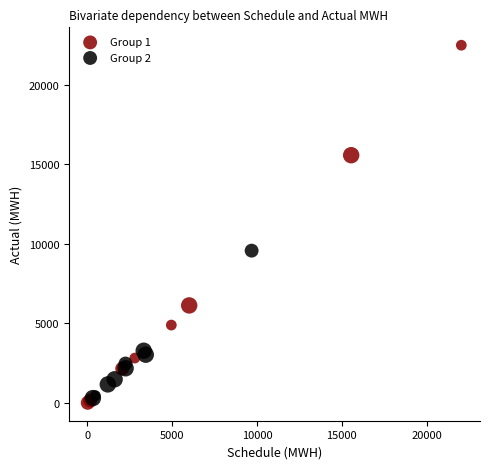

Which series contains the lowest Y value?

Group 1